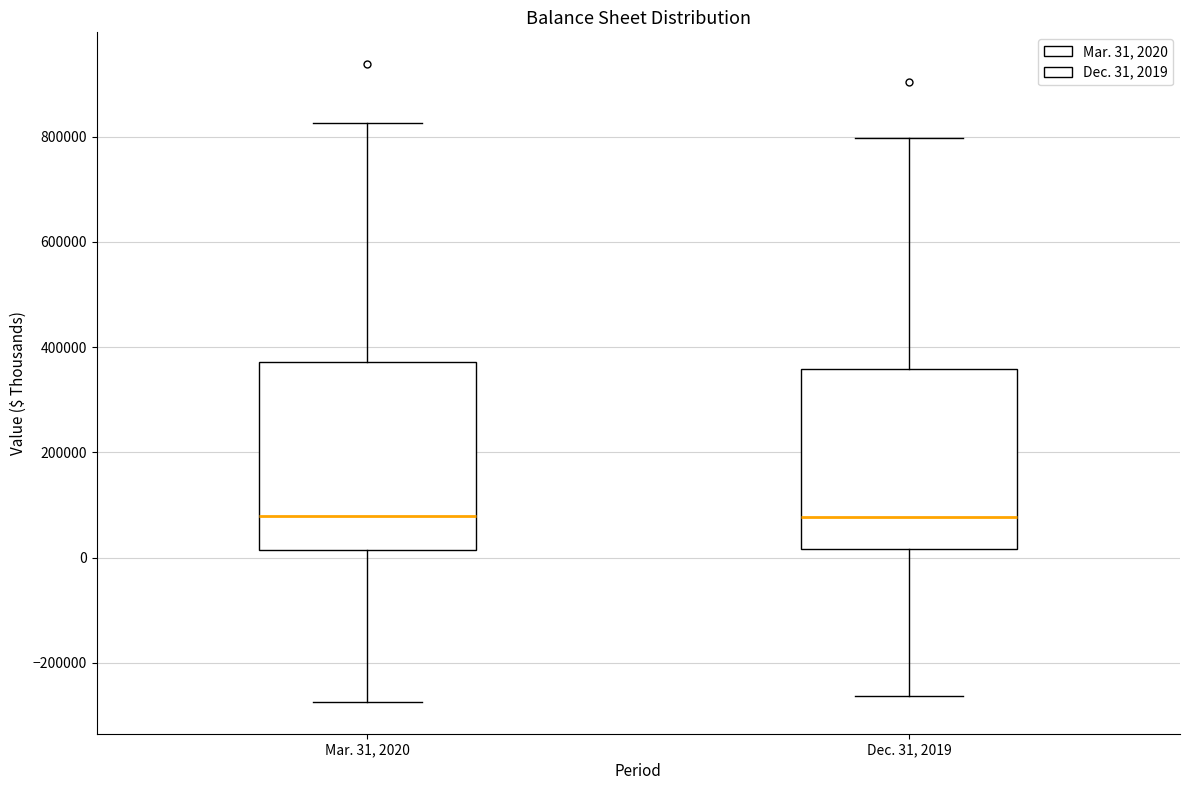

Where does the lower whisker of the box for Dec. 31, 2019 end on the y-axis? The values are not printed on the chart, so give them approximately, as read against the axis.

-260000